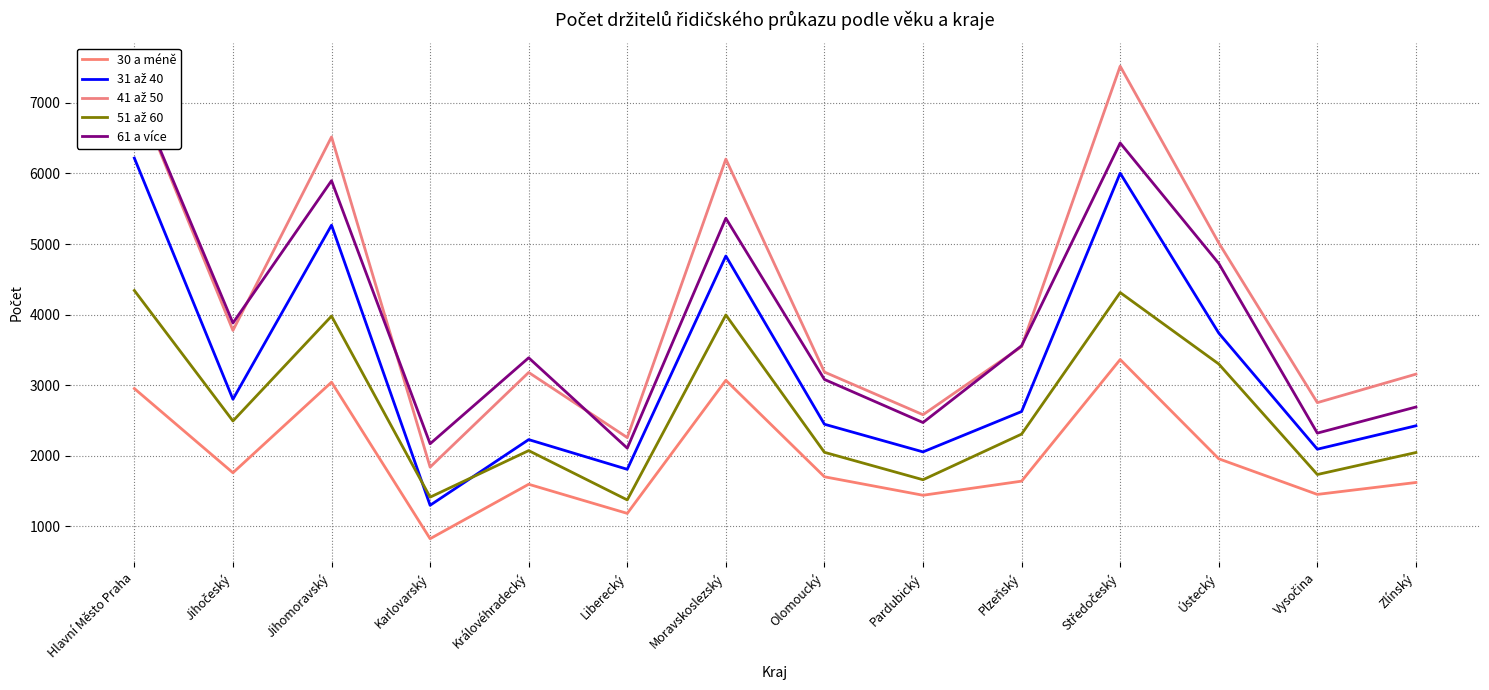

Rank the categories by 61 a více value from lowest to highest.

Liberecký, Karlovarský, Vysočina, Pardubický, Zlínský, Olomoucký, Královéhradecký, Plzeňský, Jihočeský, Ústecký, Moravskoslezský, Jihomoravský, Středočeský, Hlavní Město Praha